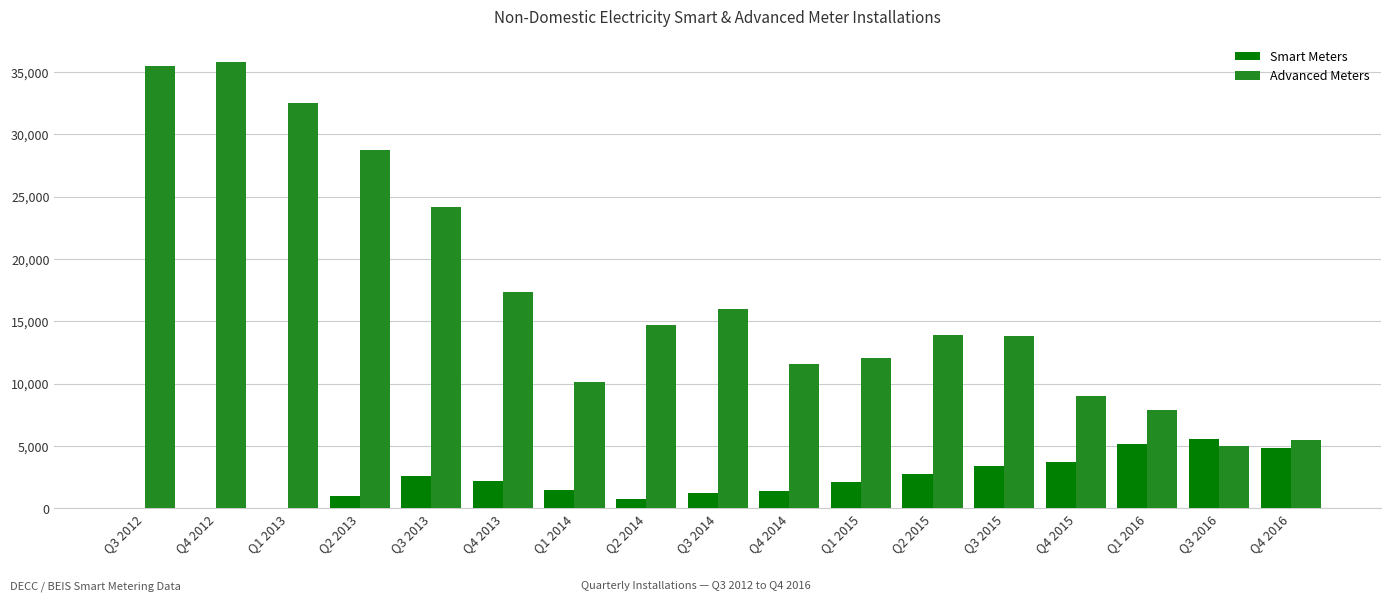

The value of Advanced Meters at Q4 2013 is 17332. True or false?

True